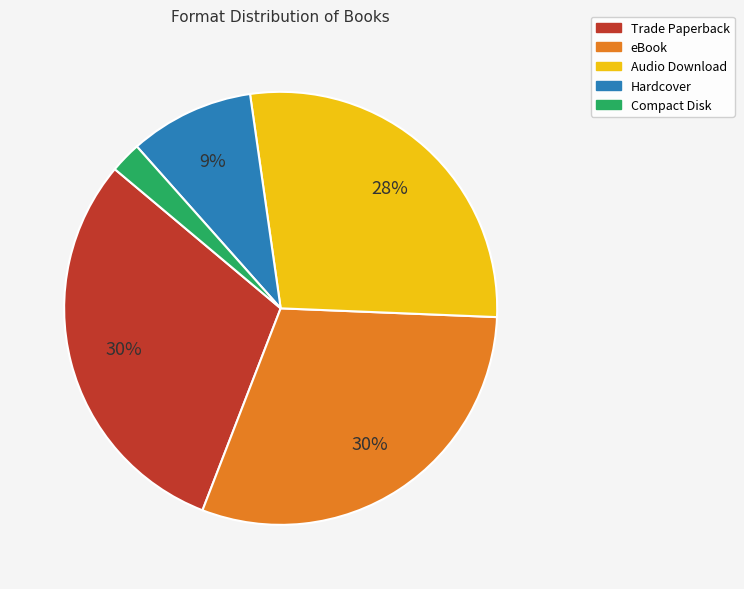

Between Trade Paperback and Compact Disk, which is larger?

Trade Paperback